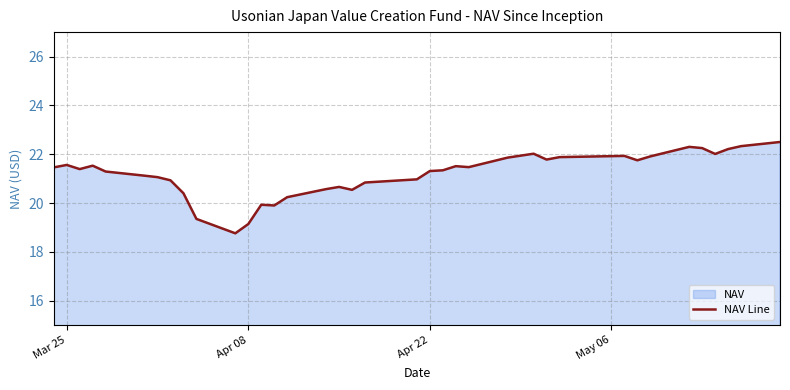

What is the greatest value displayed?

22.5